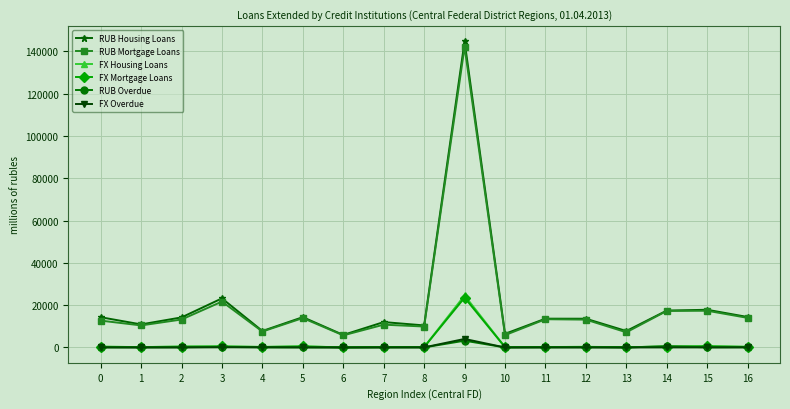

True or false: FX Overdue and RUB Housing Loans intersect in this chart.

False